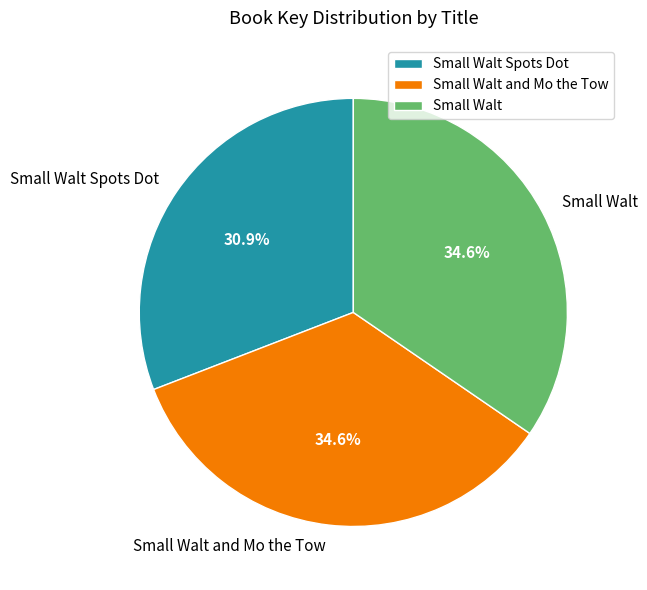

What portion of the pie excludes Small Walt and Mo the Tow?

65.4%